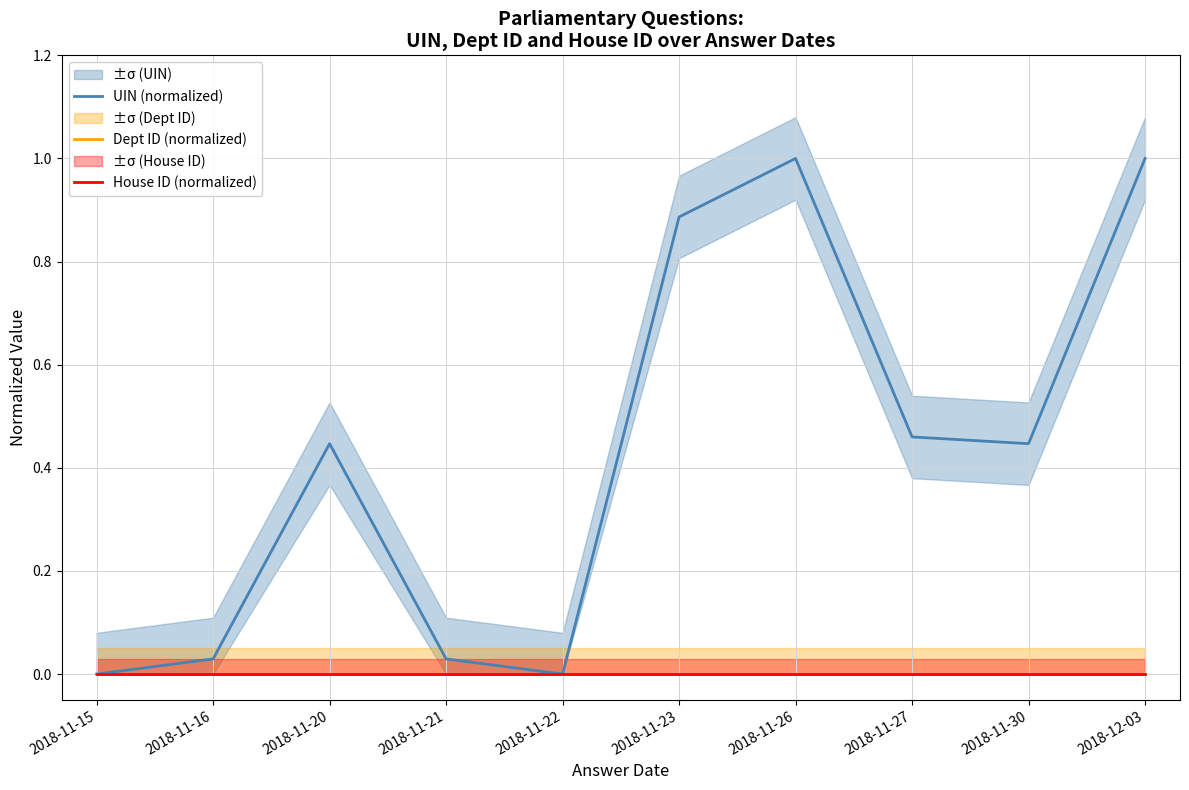

Is it true that House ID (normalized) equals 0.0 at 2018-12-03?

True